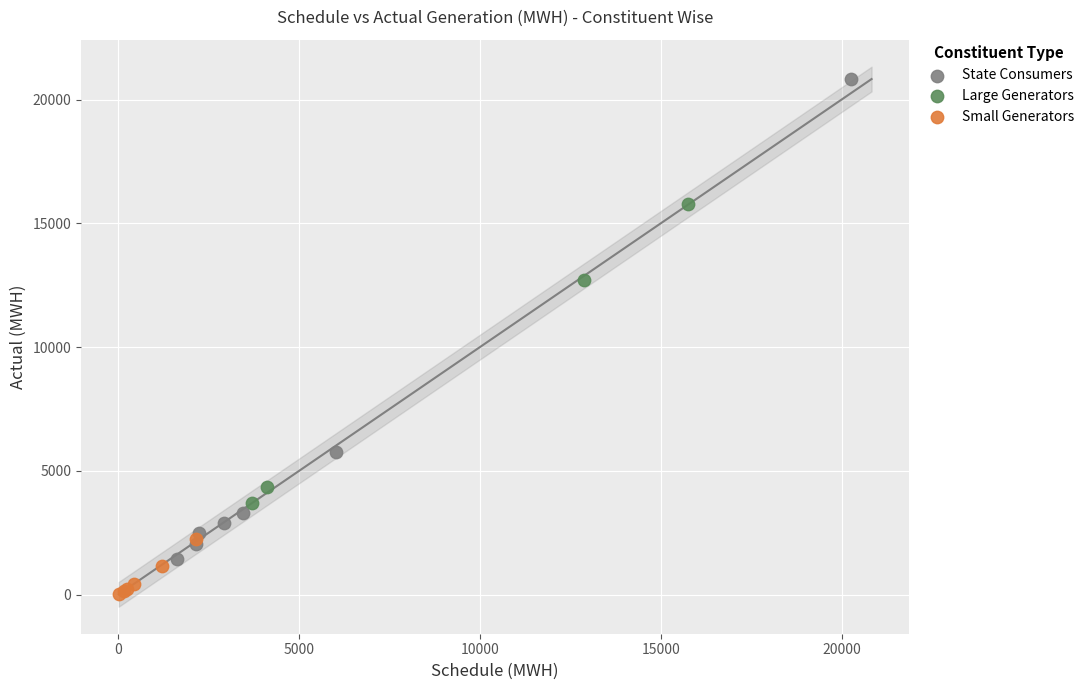

Which series reaches the maximum Y coordinate?

State Consumers